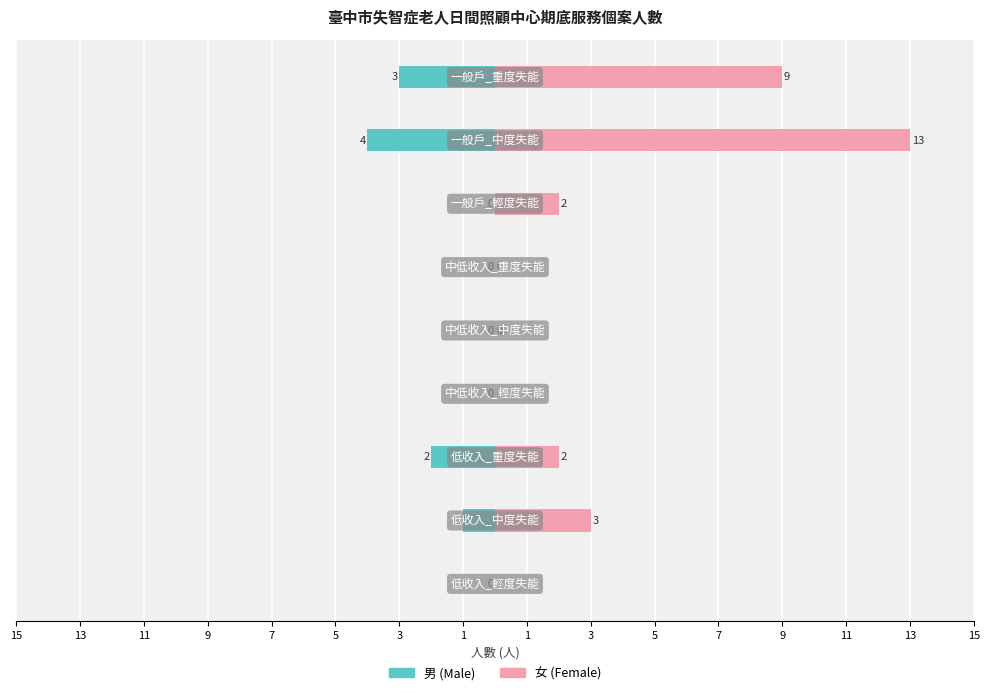

How many groups of bars are there?

9